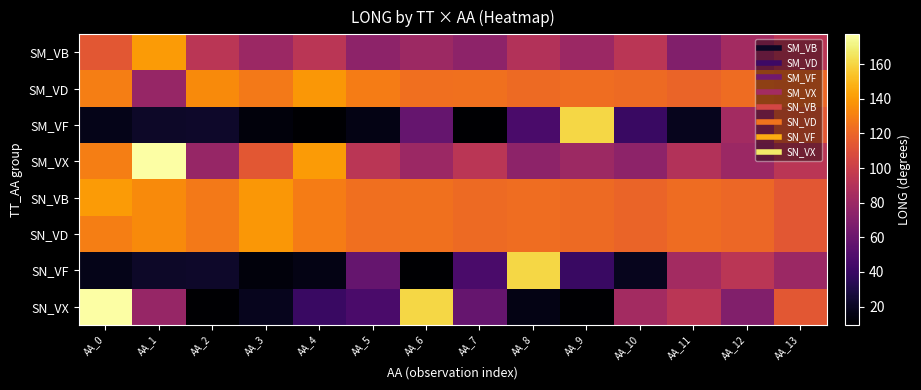

Which label corresponds to the smallest value in the chart?

AA_7